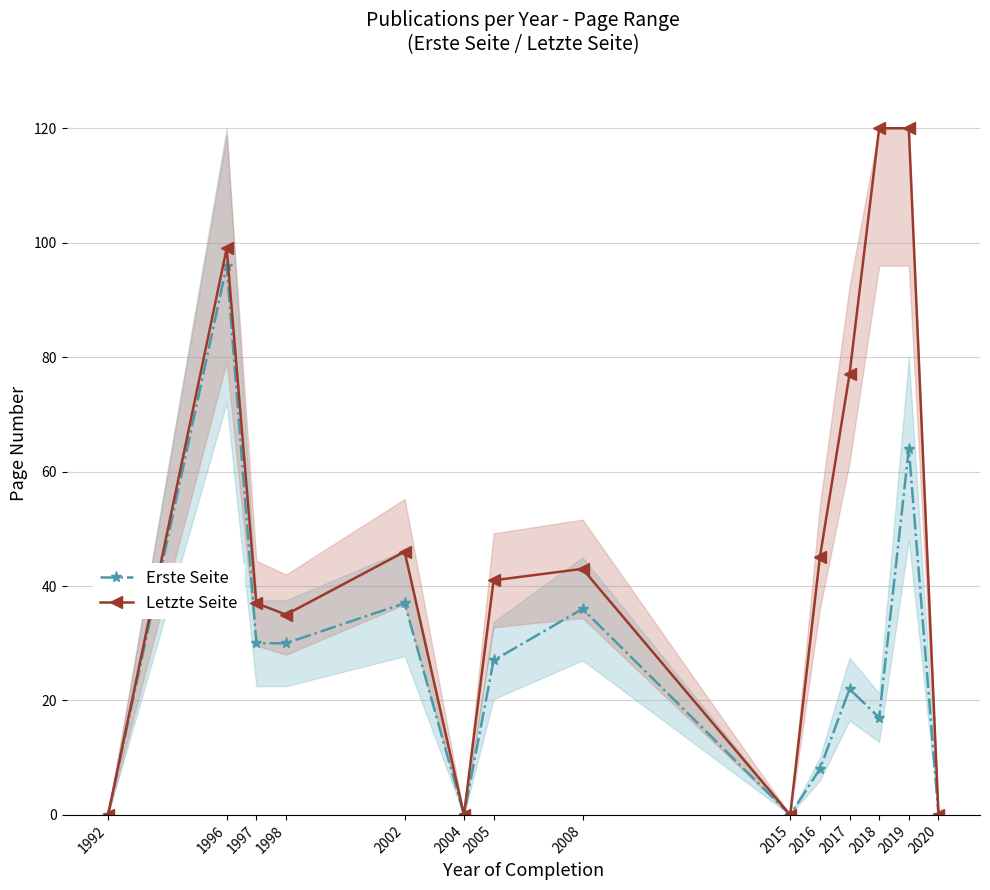

What is the maximum value shown in the chart?

120